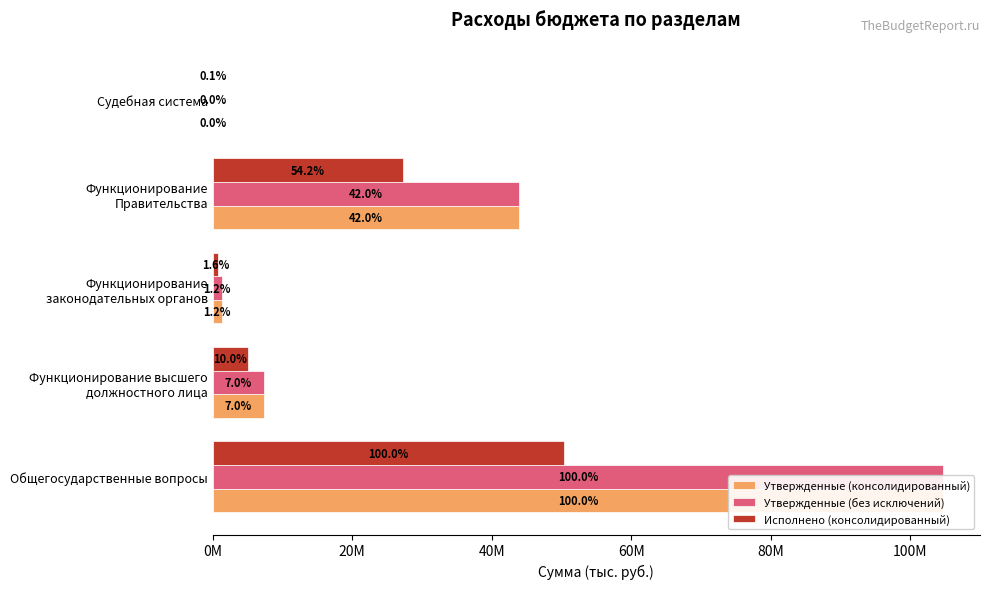

Reading left to right, extract all data points from this chart.

Утвержденные (консолидированный): 104750331.1	7369974.0	1297974.0	43983715.3	43761.0
Утвержденные (без исключений): 104750331.1	7369974.0	1297974.0	43983715.3	43761.0
Исполнено (консолидированный): 50324612.9	5028132.2	820077.4	27260753.1	33000.0